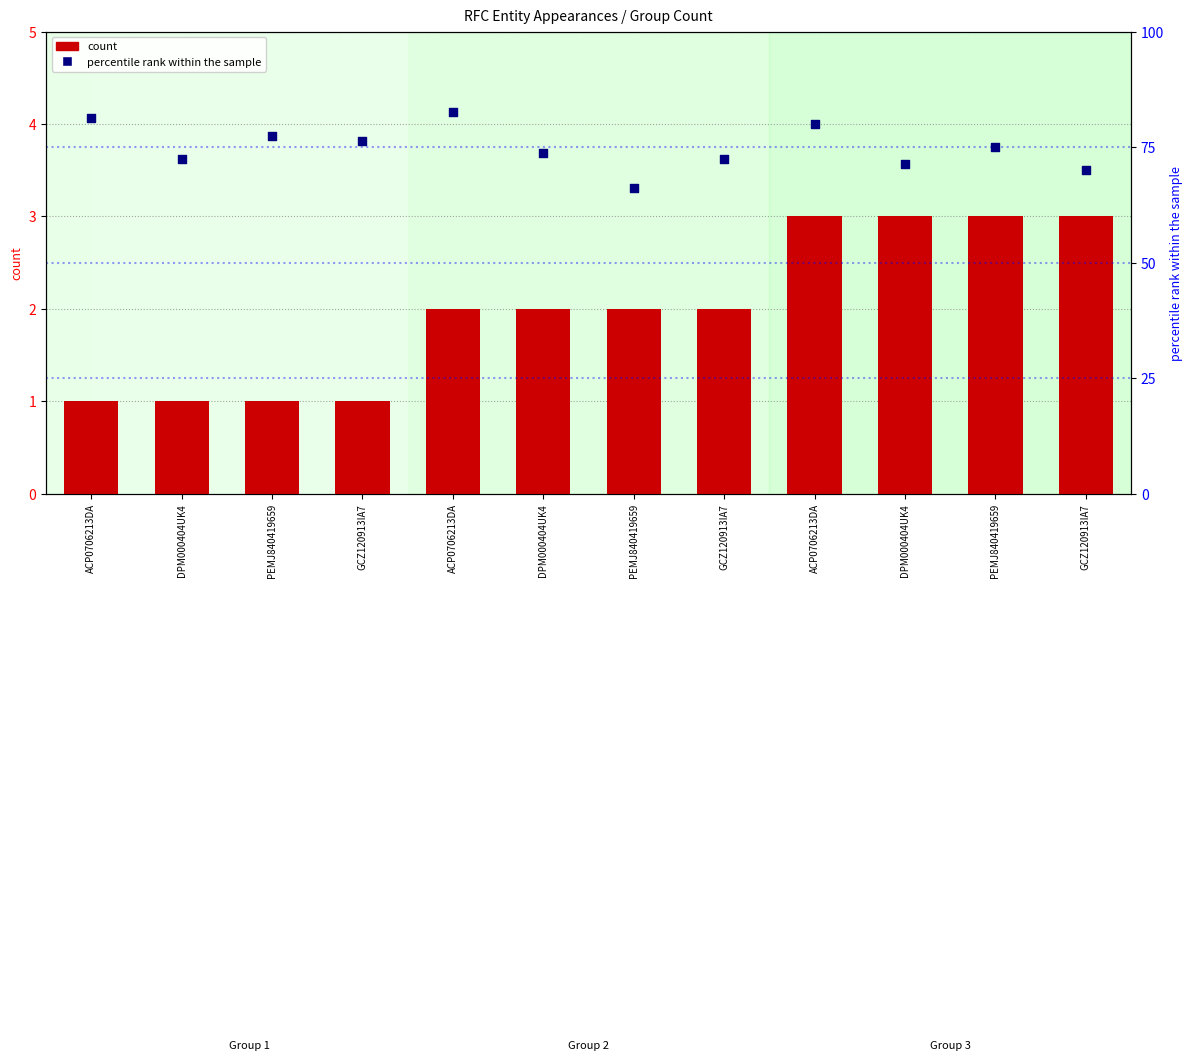

Which series reaches the minimum Y coordinate?

count